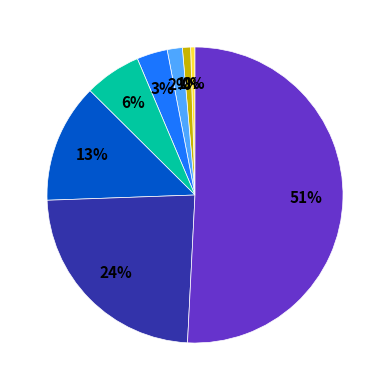

How many slices are in this pie chart?

8